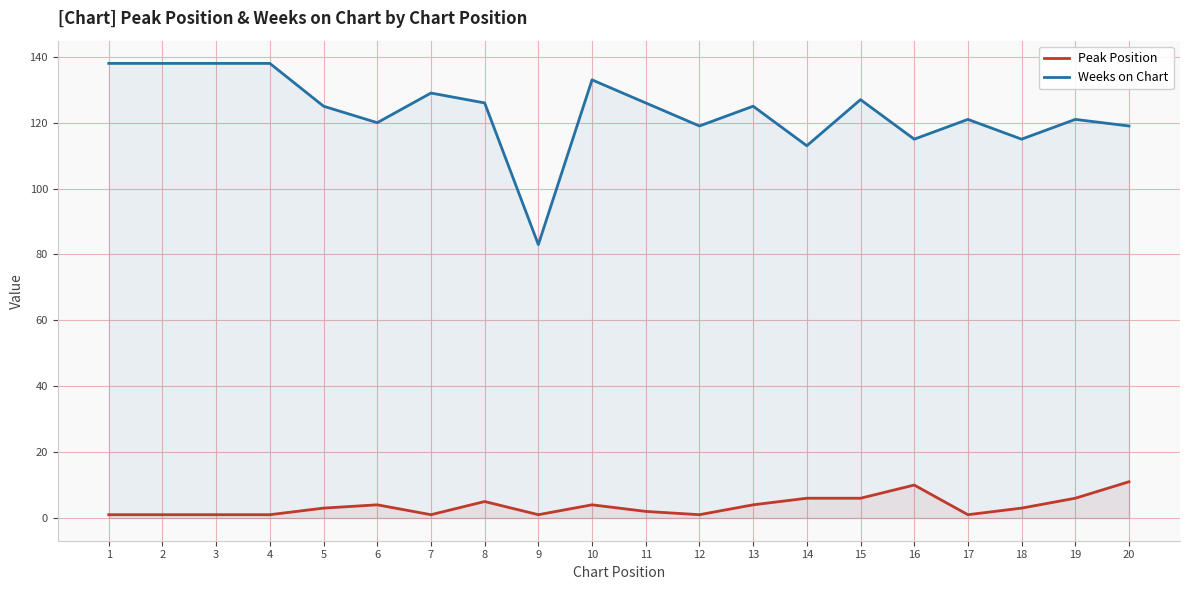

What is the spread (max minus min) of values at 11?

124